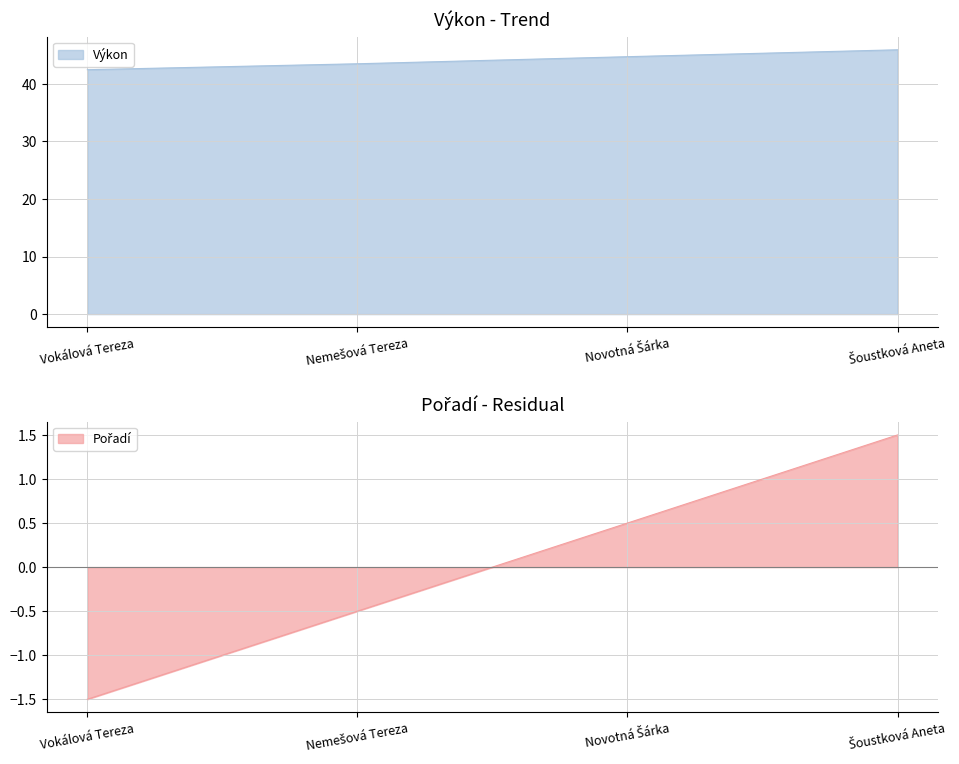

What is the highest value of the Pořadí series?

1.5